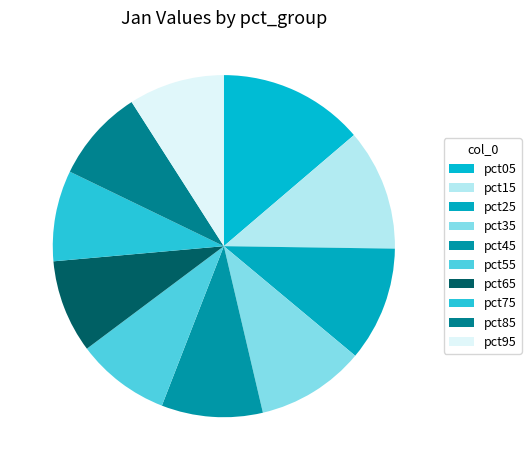

Rank the categories by value from highest to lowest.

pct05, pct15, pct25, pct35, pct45, pct95, pct55, pct65, pct85, pct75